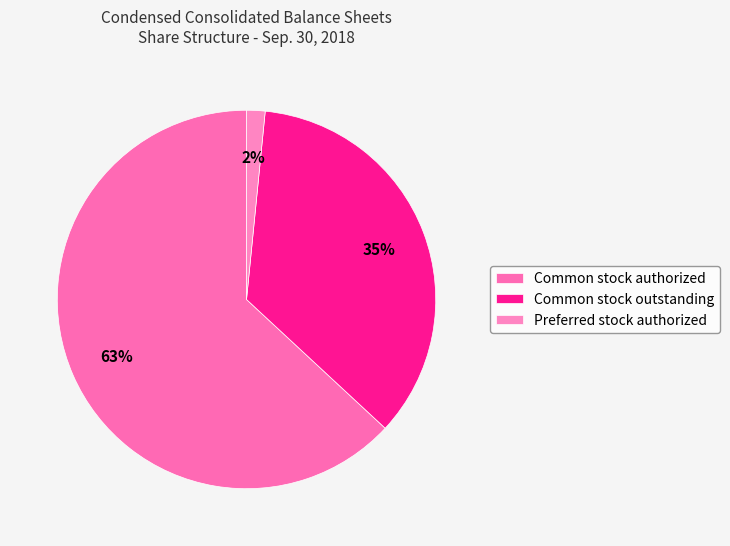

How many slices are in this pie chart?

3